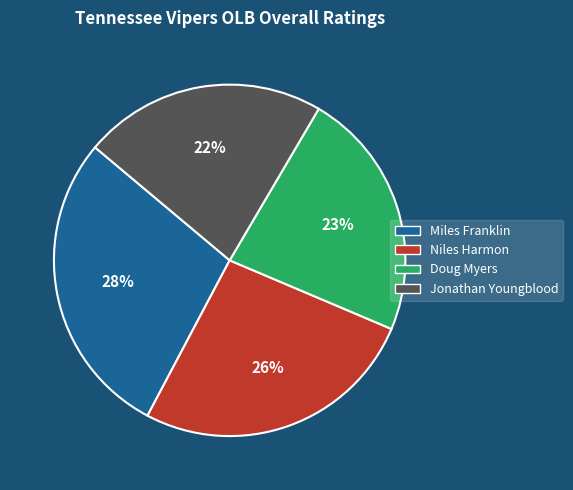

Does any single category account for the majority?

No